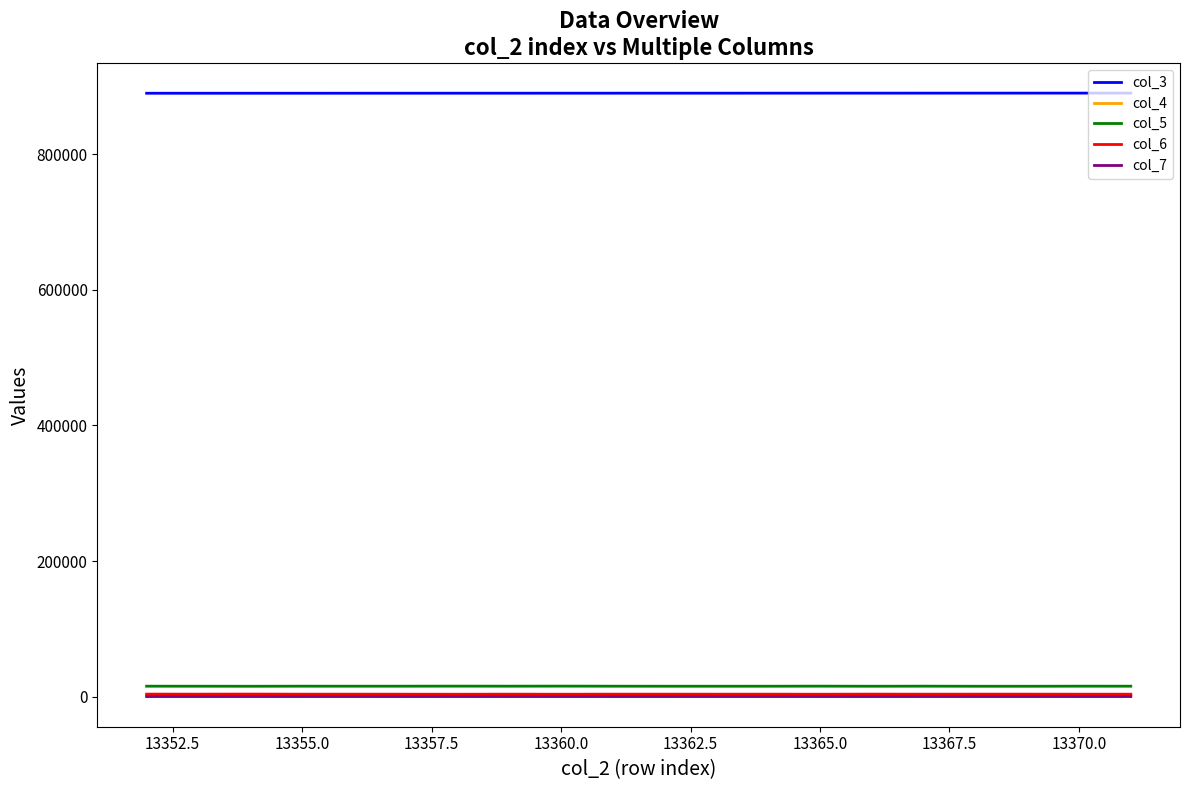

Which series has the largest total across all categories?

col_3